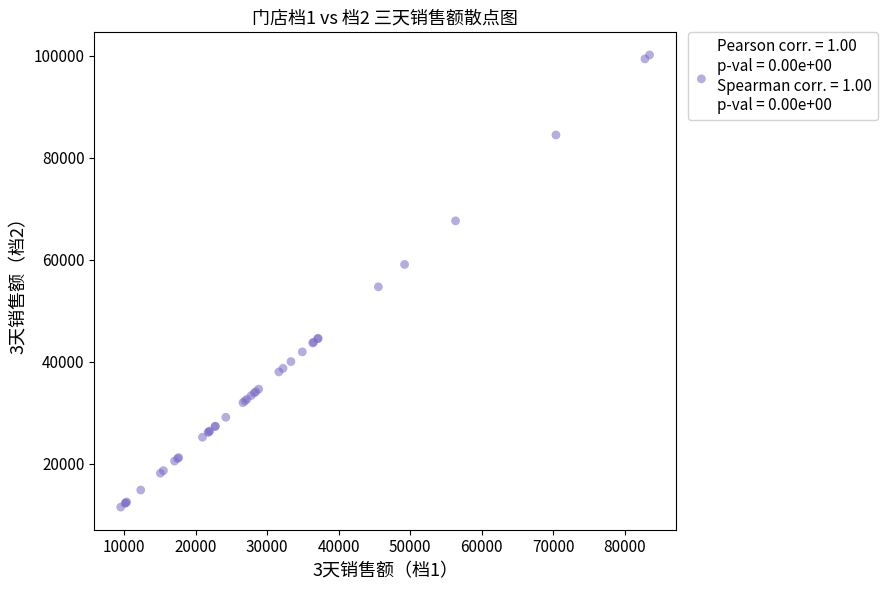

What Y value in the scatter plot is closest to 55791?

54653.1